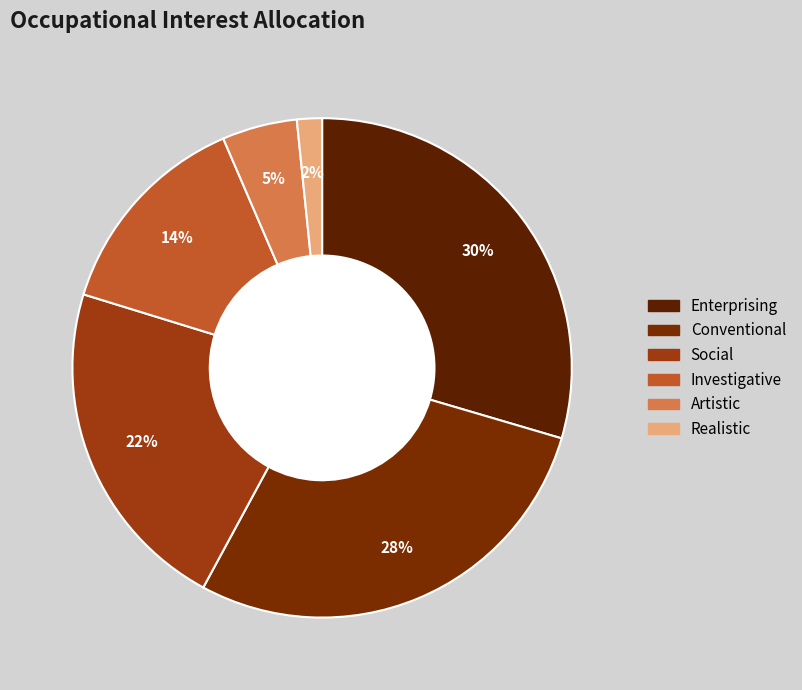

How many segments does this pie chart have?

6